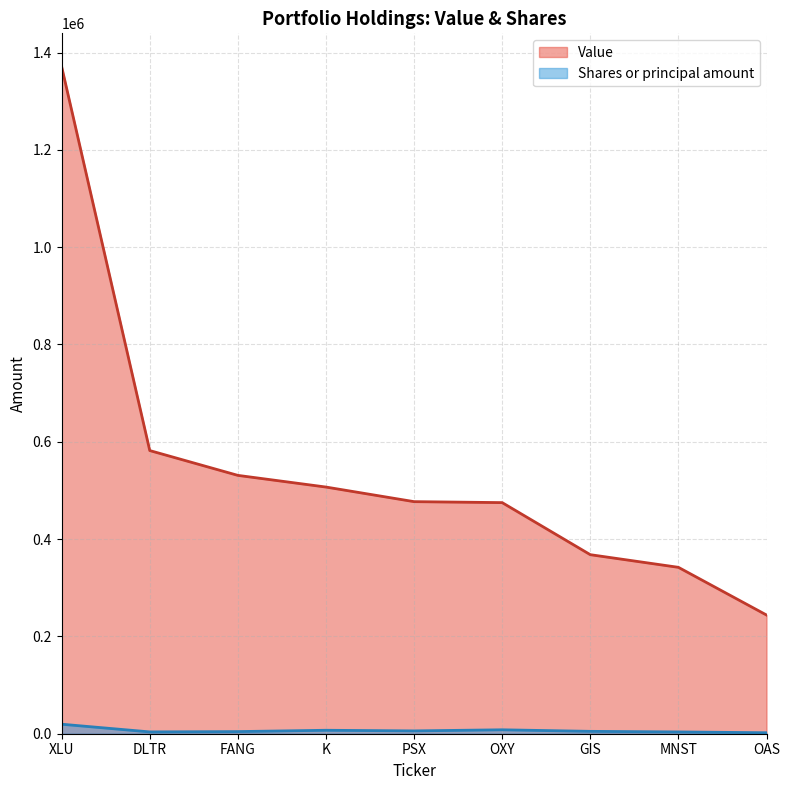

What is the average value of the Shares or principal amount series?

6581